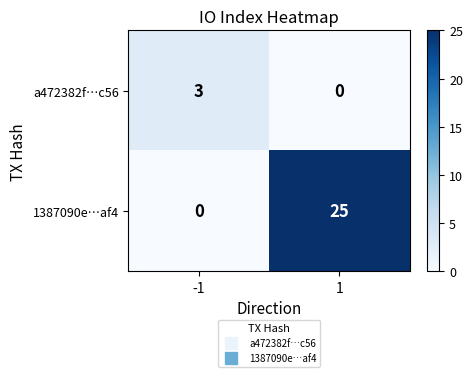

Rank the series at 1 from highest to lowest value.

1387090e…af4, a472382f…c56